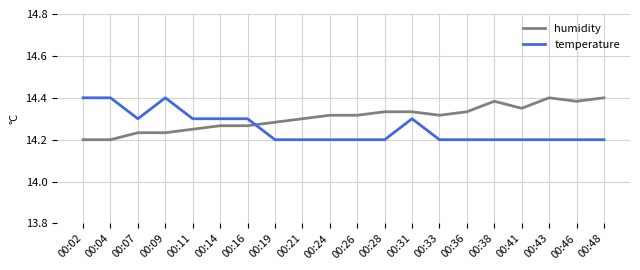

What is the difference between the highest and lowest values at 00:24?

0.1